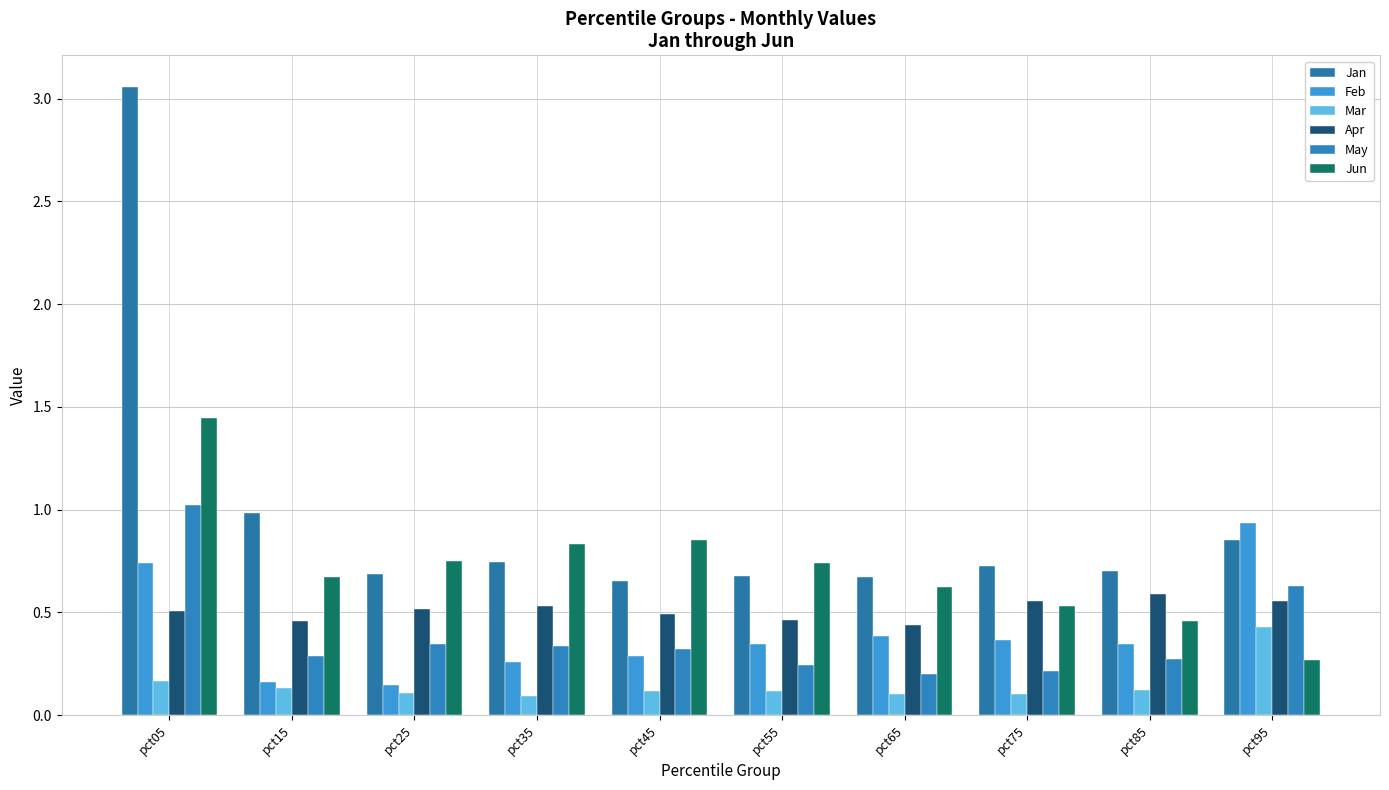

The Jan series shows 1.1 at pct25. True or false?

False